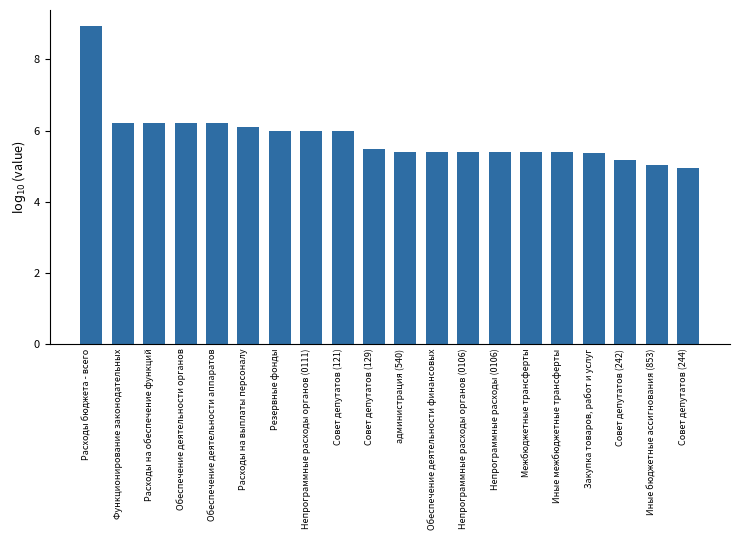

What is the sum of the values at Расходы бюджета - всего and Непрограммные расходы органов (0111)?

14.9